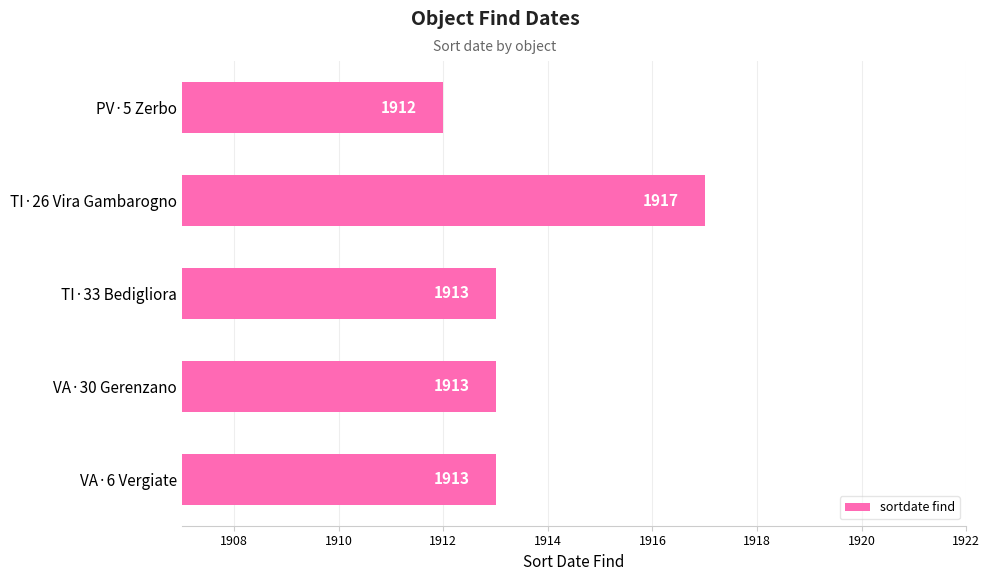

Which category has the highest value across all series?

TI·26 Vira Gambarogno